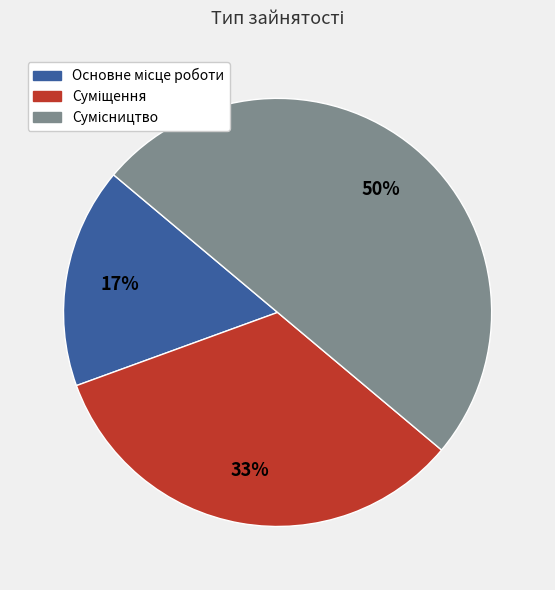

To the nearest percent, what is the difference between the largest and smallest slice percentages?

33%